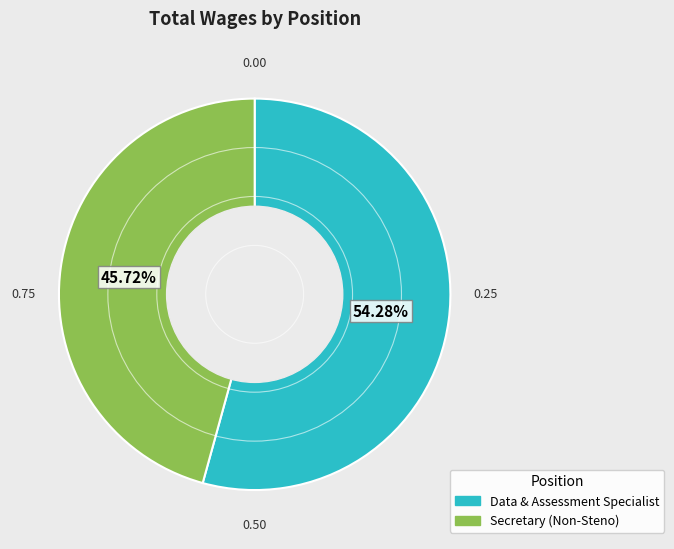

Is it true that Secretary (Non-Steno) is 60% of the pie?

False